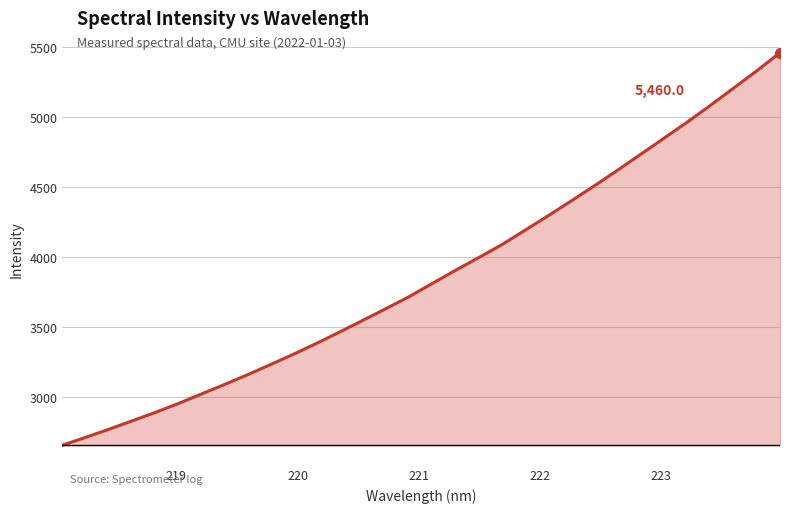

What is the difference between the maximum and minimum values?

2804.7